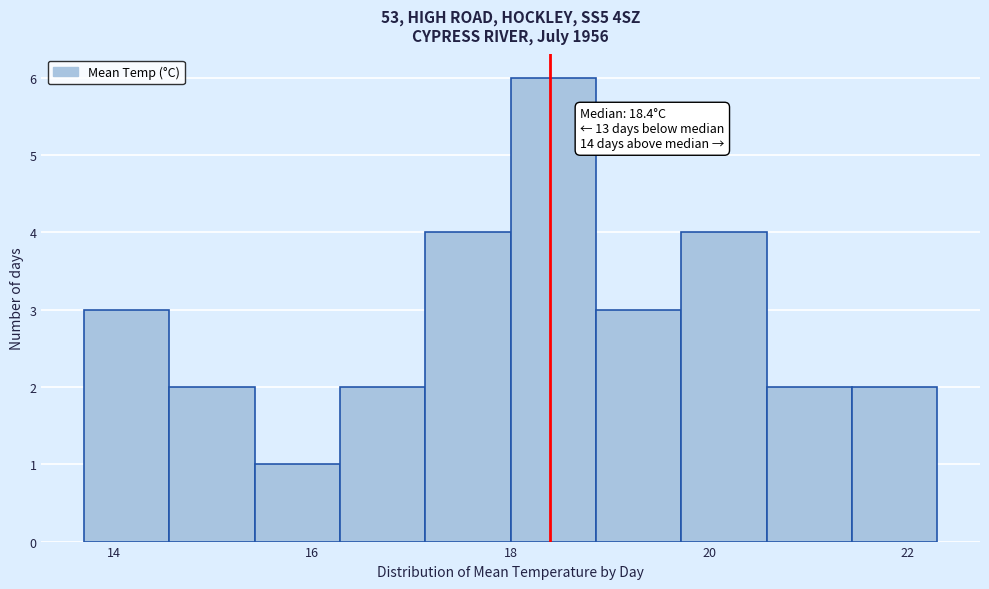

Which range on the x-axis has the tallest bar?

18.00 to 18.86